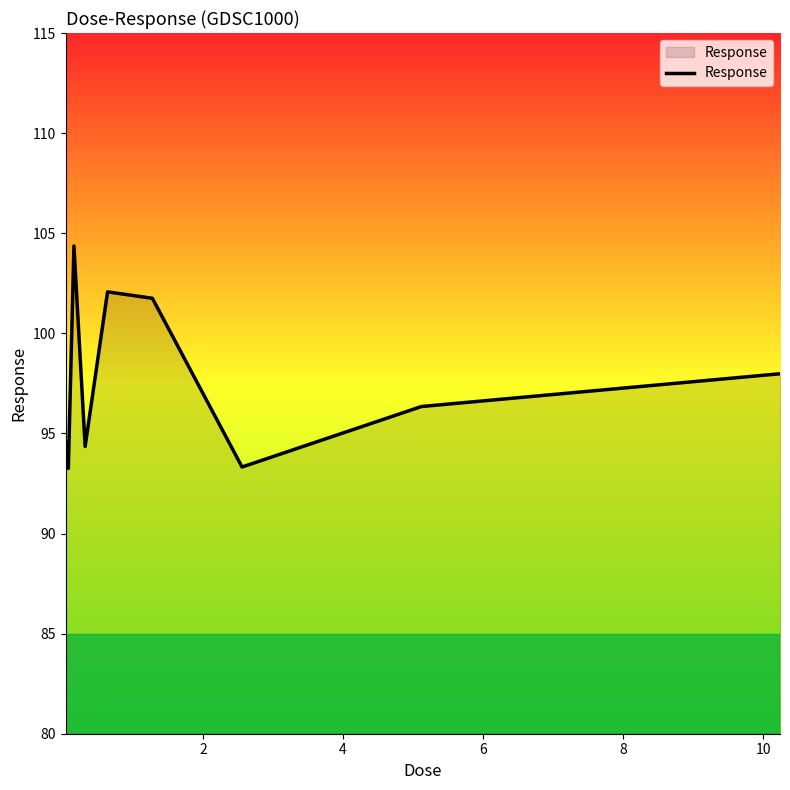

Reading right to left, what are all the values shown in this chart?

98.0	96.3	93.3	101.8	102.1	94.3	104.4	93.3	94.6